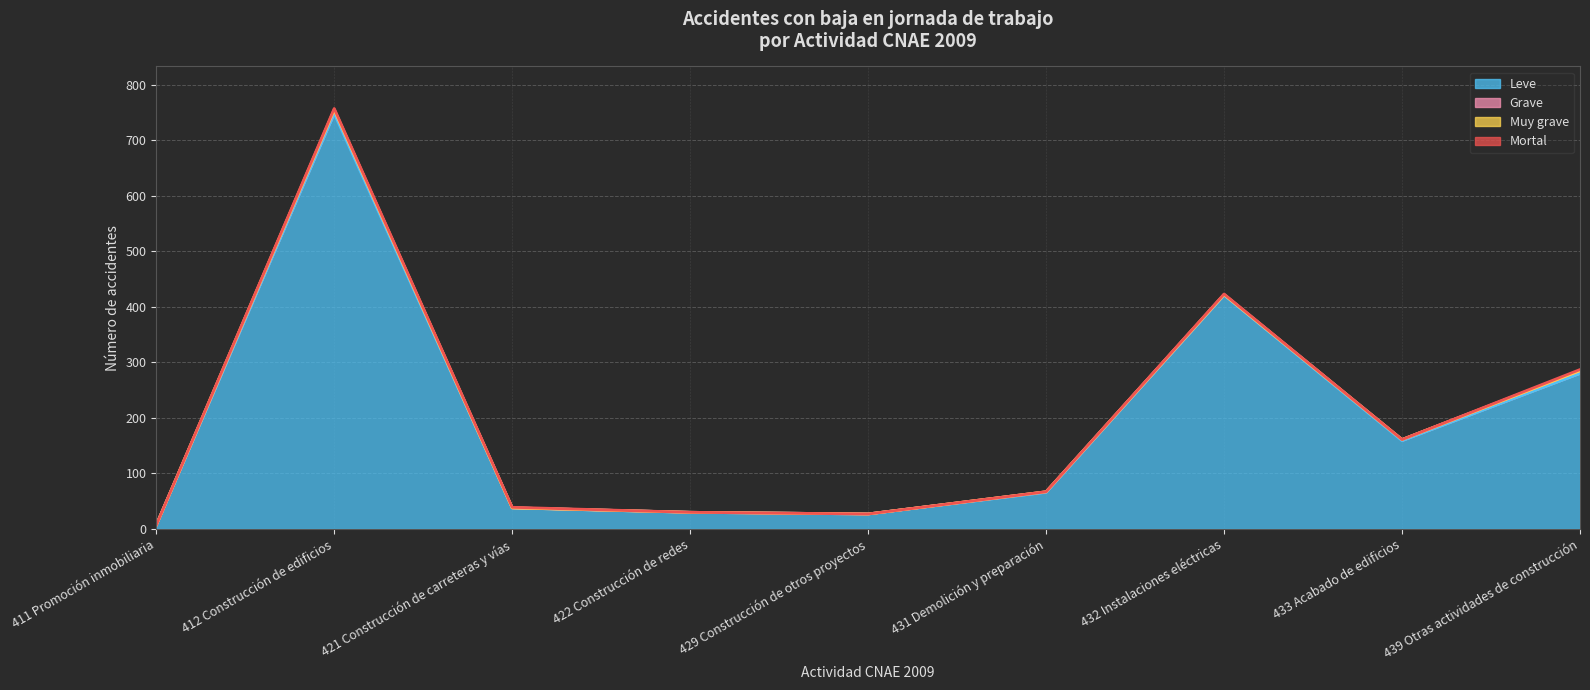

True or false: Muy grave (línea) and Leve (línea) cross at least once.

False